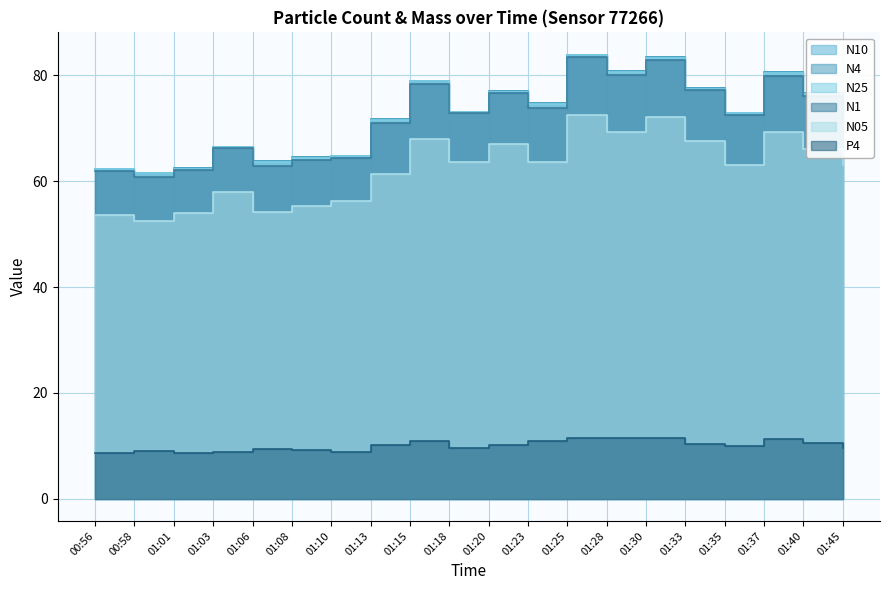

The N10 series shows 120.8 at 01:23. True or false?

False